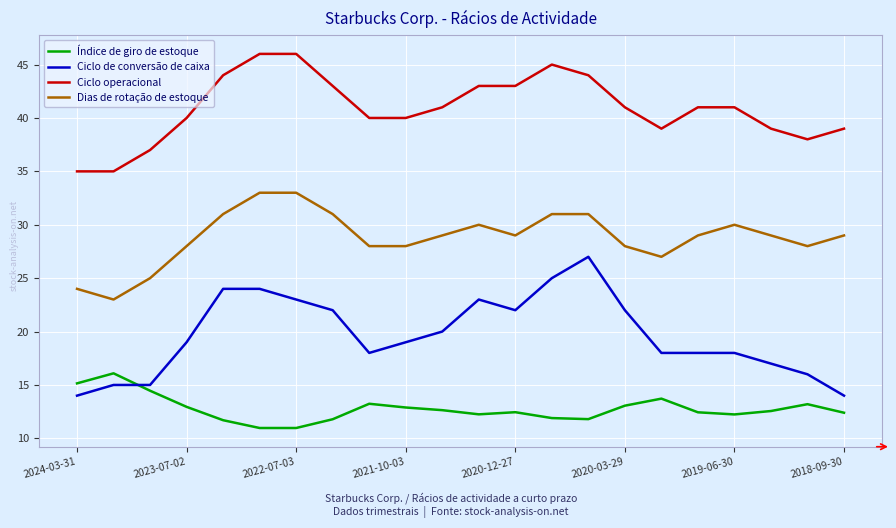

What is the minimum value for Ciclo operacional?

35.0